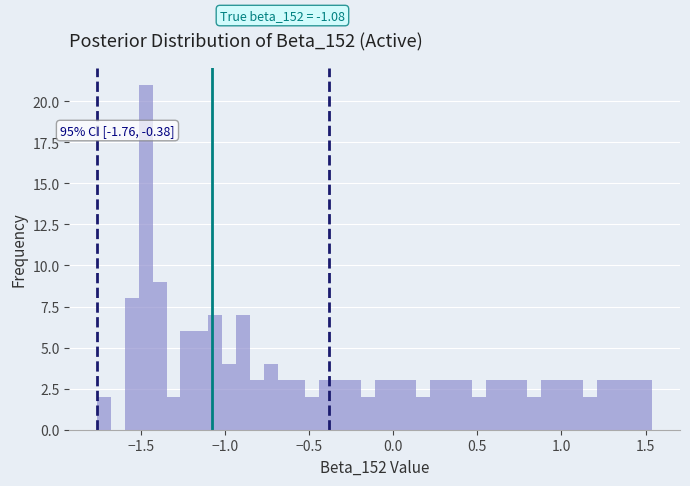

Around what value on the x-axis is the tallest bar? Give the approximate position of its centre, as read against the axis.

-1.45